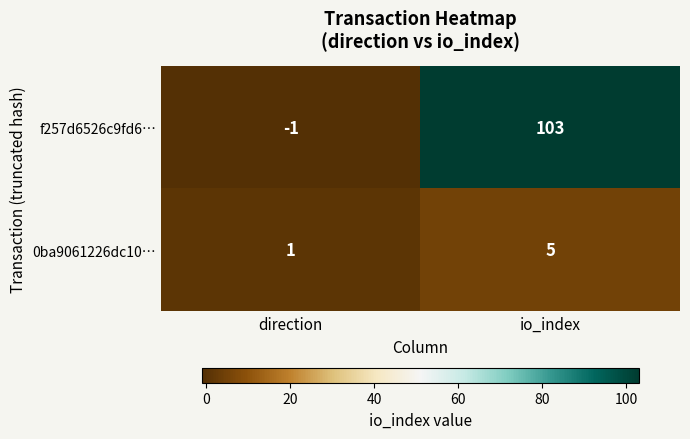

Is it true that f257d6526c9fd6… equals -1 at direction?

True